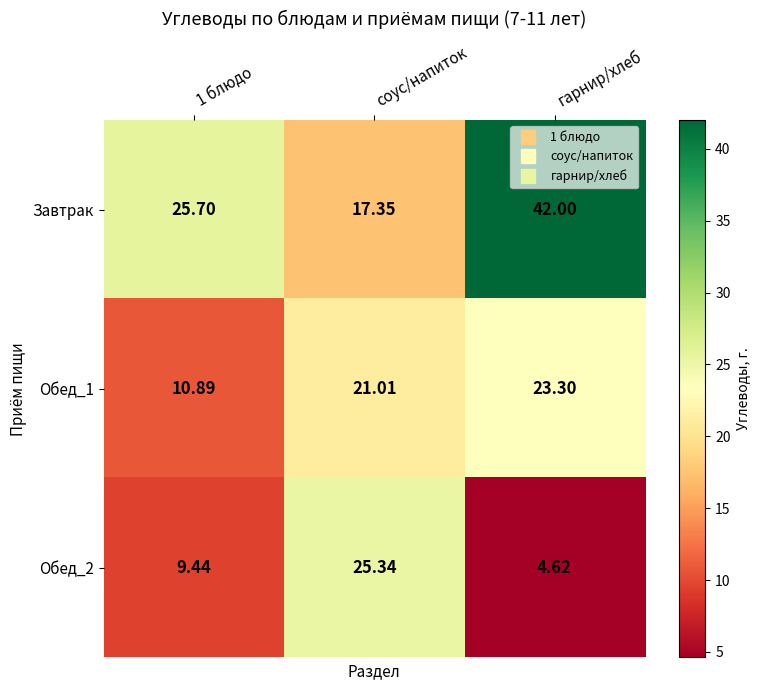

Which series has the largest range (max minus min)?

Завтрак